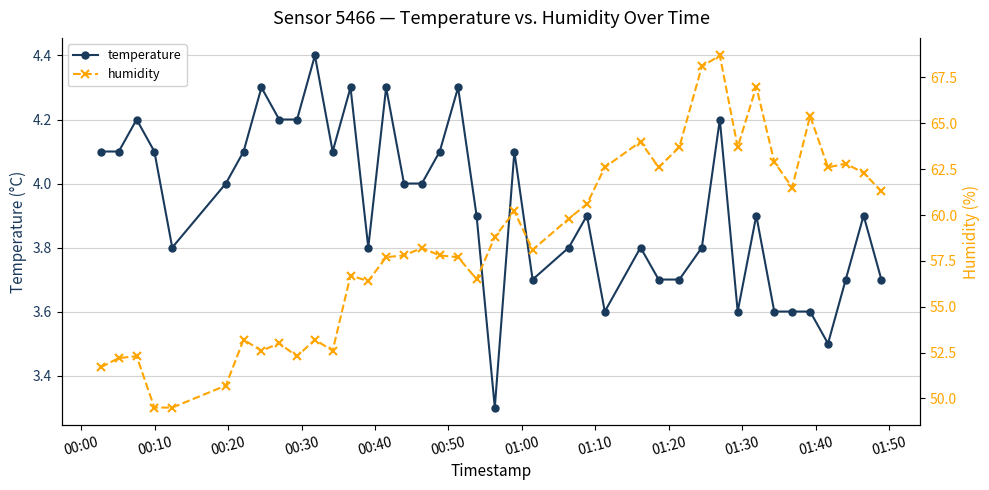

True or false: temperature has more than 1 interior local peaks.

True